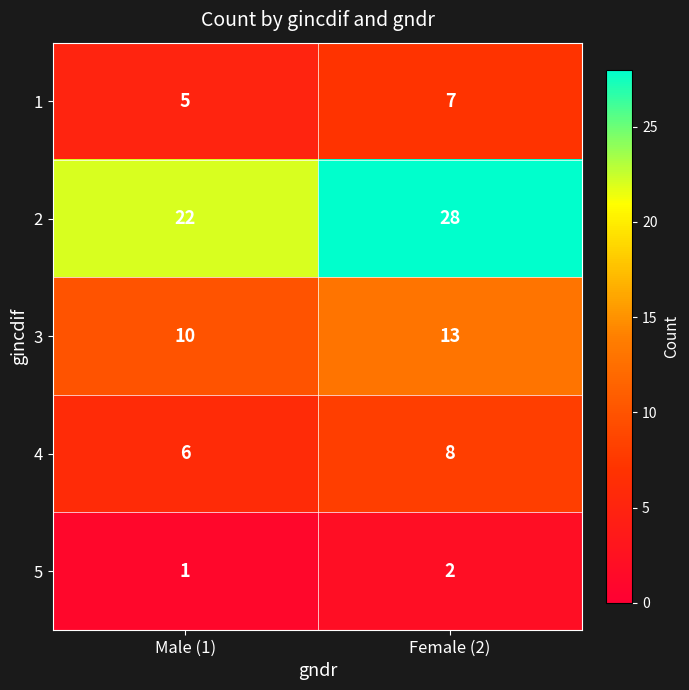

Reading right to left, what are all the values shown in this chart?

1: Female (2)=7	Male (1)=5
2: Female (2)=28	Male (1)=22
3: Female (2)=13	Male (1)=10
4: Female (2)=8	Male (1)=6
5: Female (2)=2	Male (1)=1